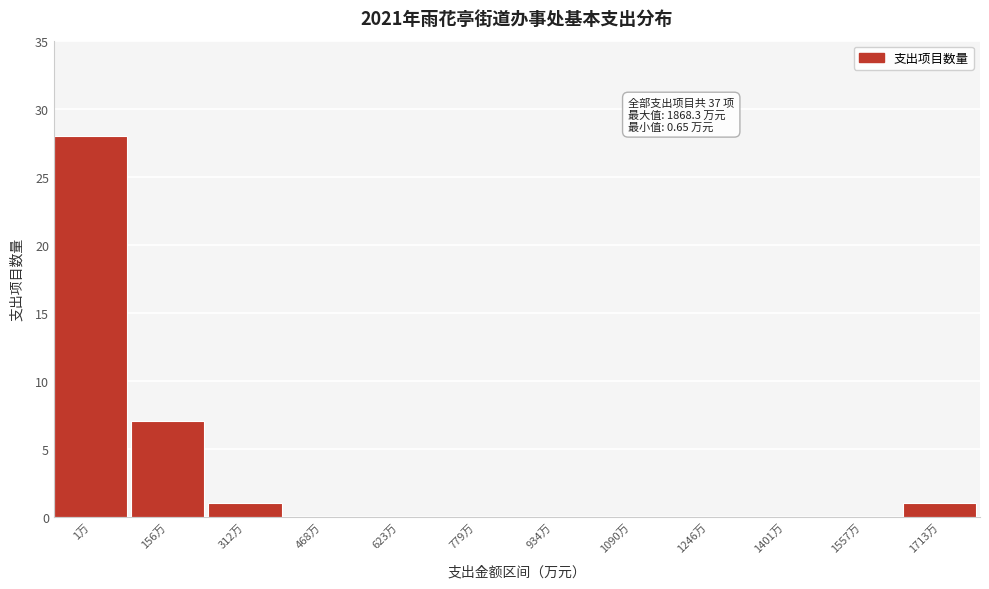

Reading left to right, transcribe all the data shown in this chart.

1万=28	156万=7	312万=1	468万=0	623万=0	779万=0	934万=0	1090万=0	1246万=0	1401万=0	1557万=0	1713万=1